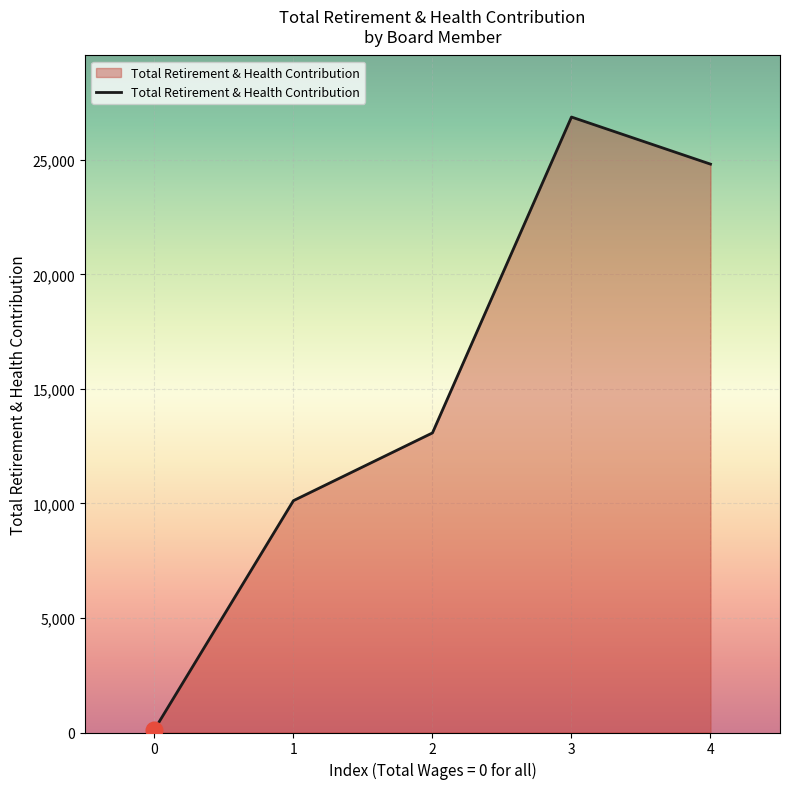

Read the value at 1, to the nearest 10.

10120